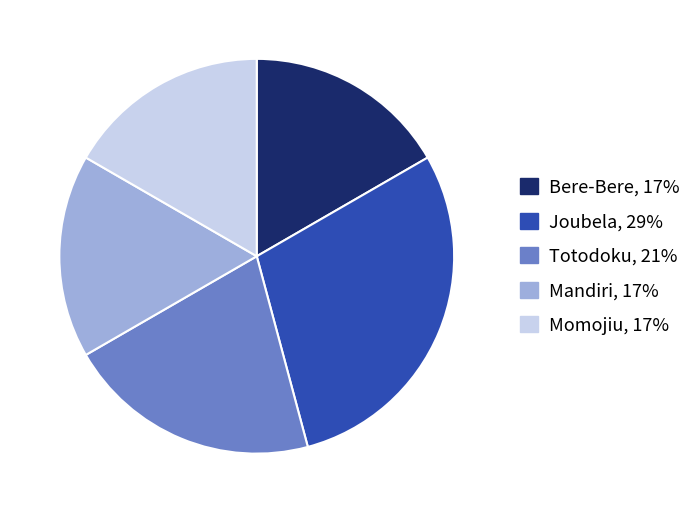

The Bere-Bere slice represents 5% of the pie. True or false?

False